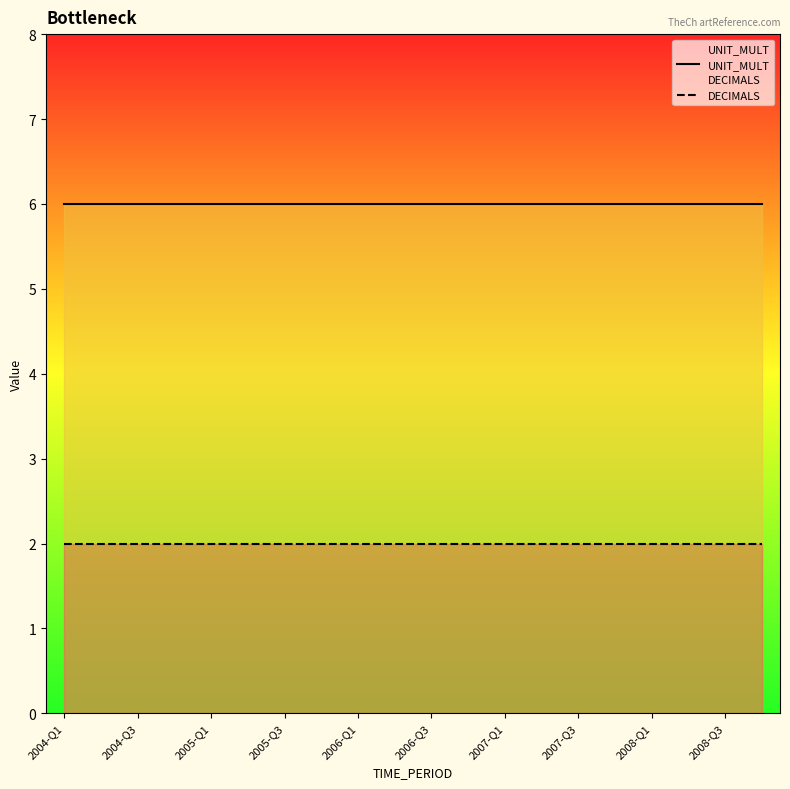

What is the total value across all series at 19?

8